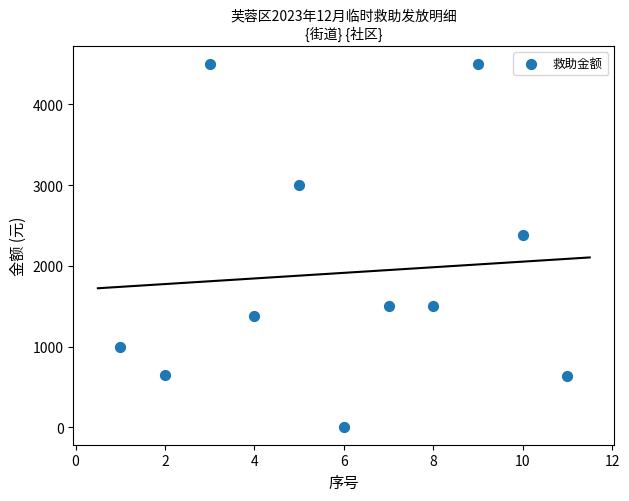

What Y value in the scatter plot is closest to 2255?

2379.2